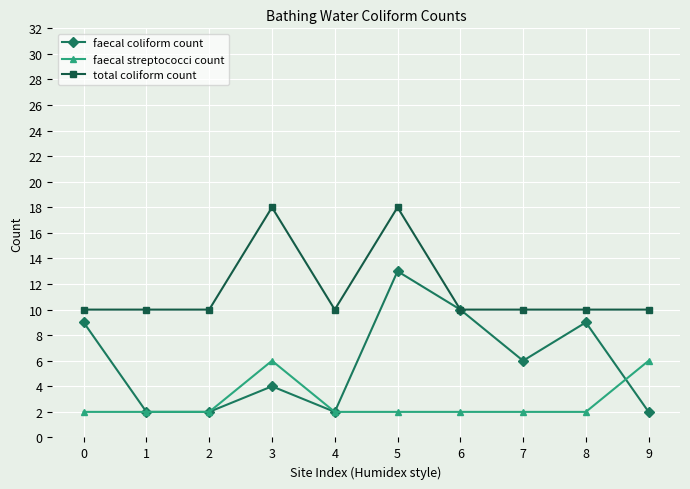

What is the lowest value of the faecal coliform count series?

2